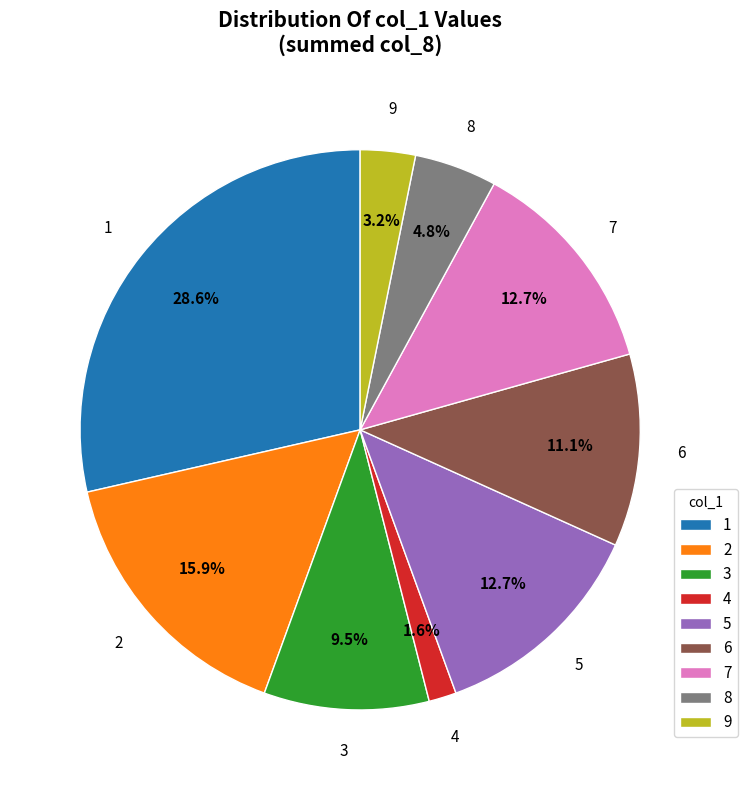

The 5 slice represents 26% of the pie. True or false?

False